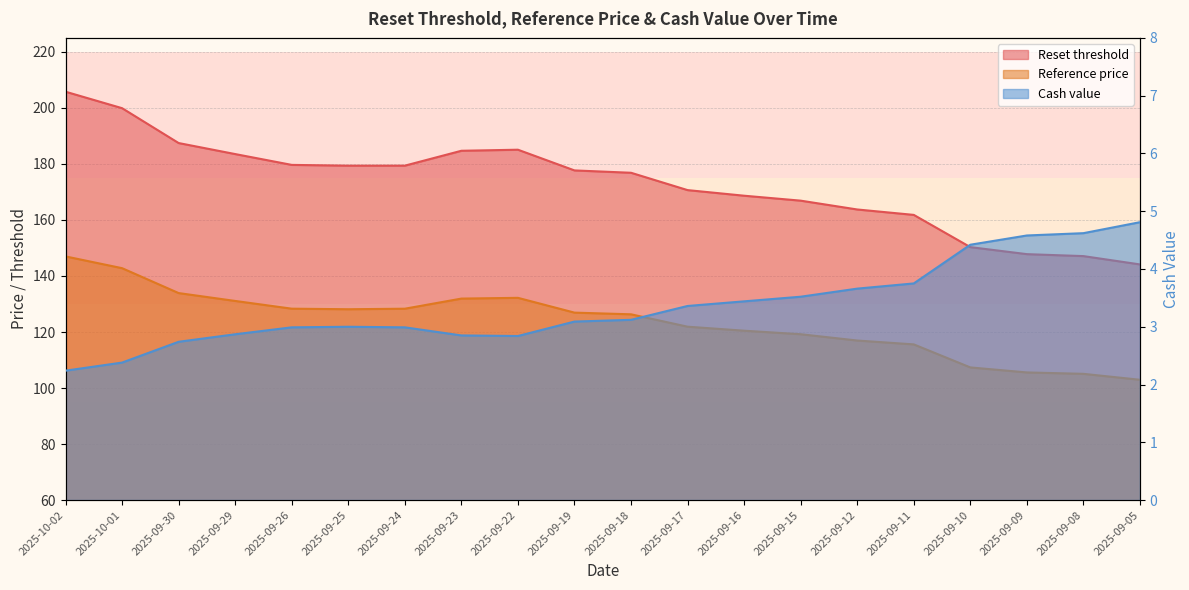

List the labels in order of Cash value value, smallest first.

2025-10-02, 2025-10-01, 2025-09-30, 2025-09-22, 2025-09-23, 2025-09-29, 2025-09-26, 2025-09-24, 2025-09-25, 2025-09-19, 2025-09-18, 2025-09-17, 2025-09-16, 2025-09-15, 2025-09-12, 2025-09-11, 2025-09-10, 2025-09-09, 2025-09-08, 2025-09-05